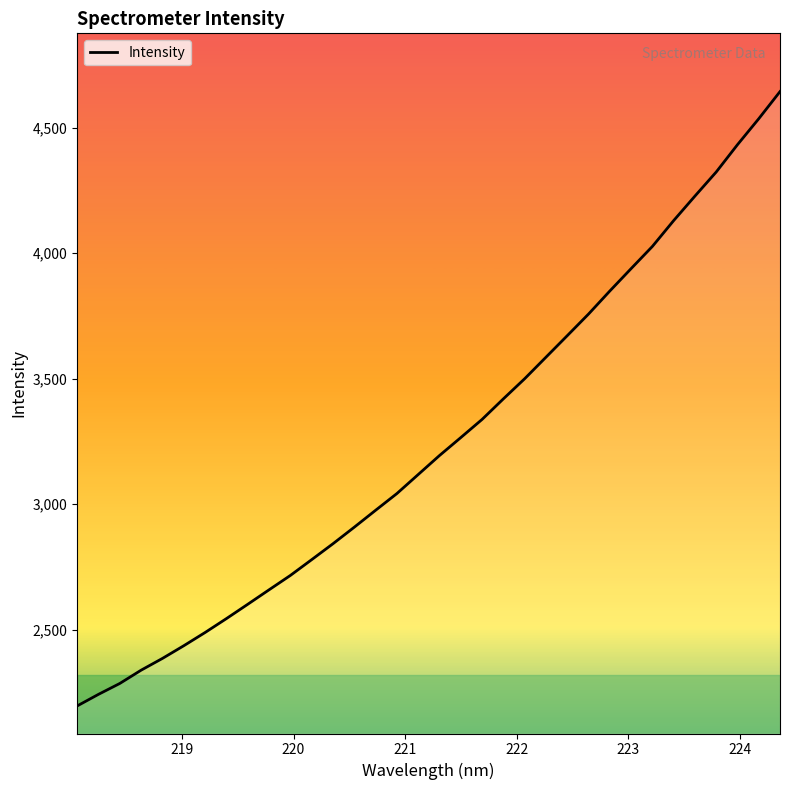

What is the difference between the second highest and minimum values?

2340.0